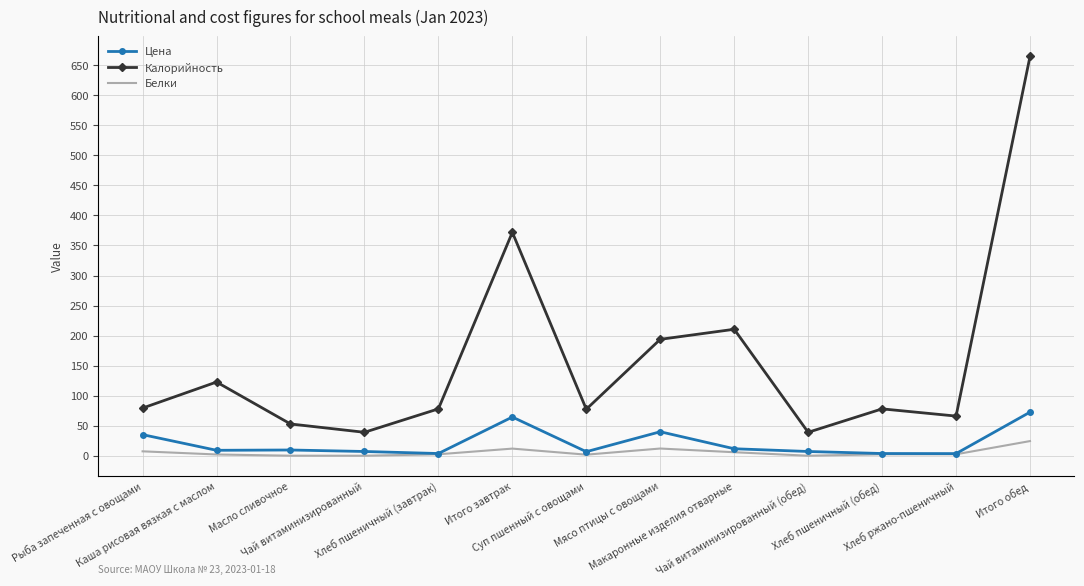

What is the maximum value for Белки?

24.4